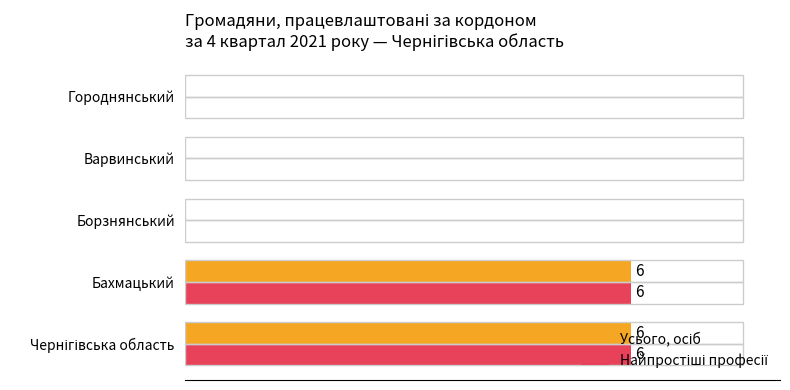

Reading left to right, list all the values displayed in this chart.

Усього, осіб: 6	6	0	0	0
Найпростіші професії: 6	6	0	0	0